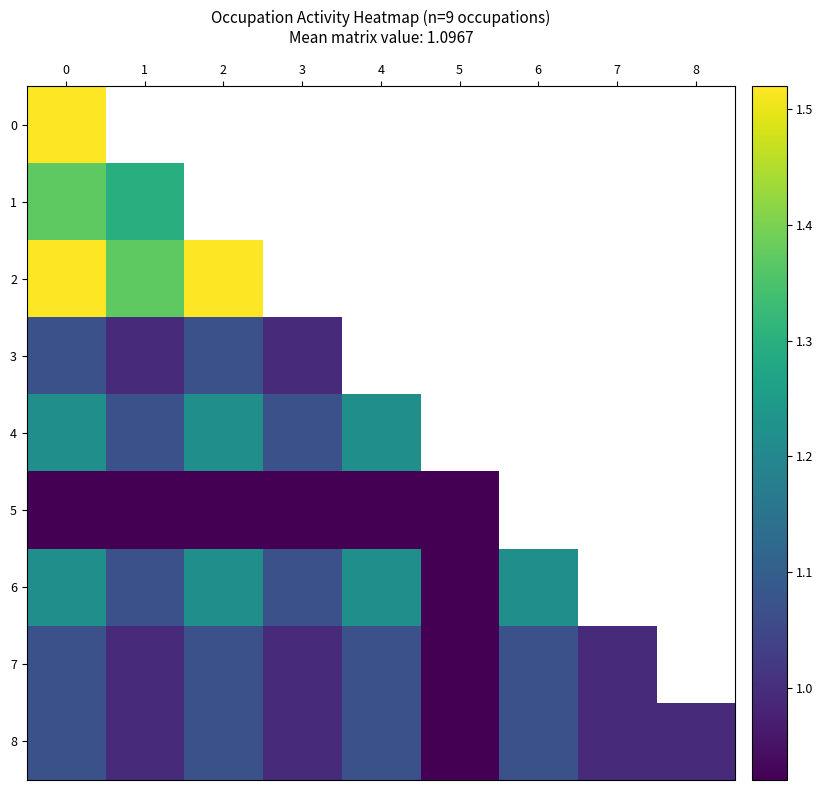

How many data points does each series have?

9